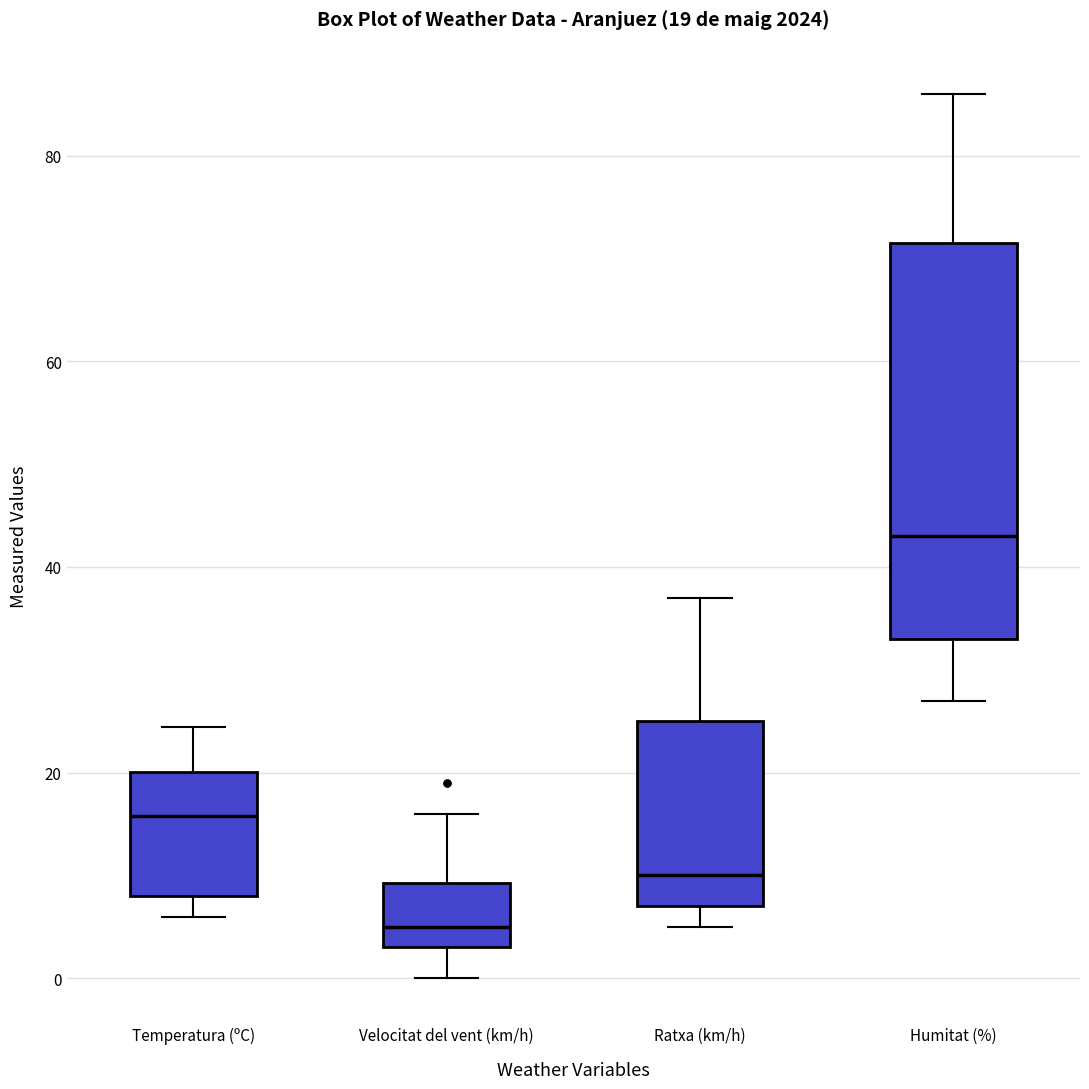

Which box is the tallest, from its lower edge to its upper edge?

Humitat (%)